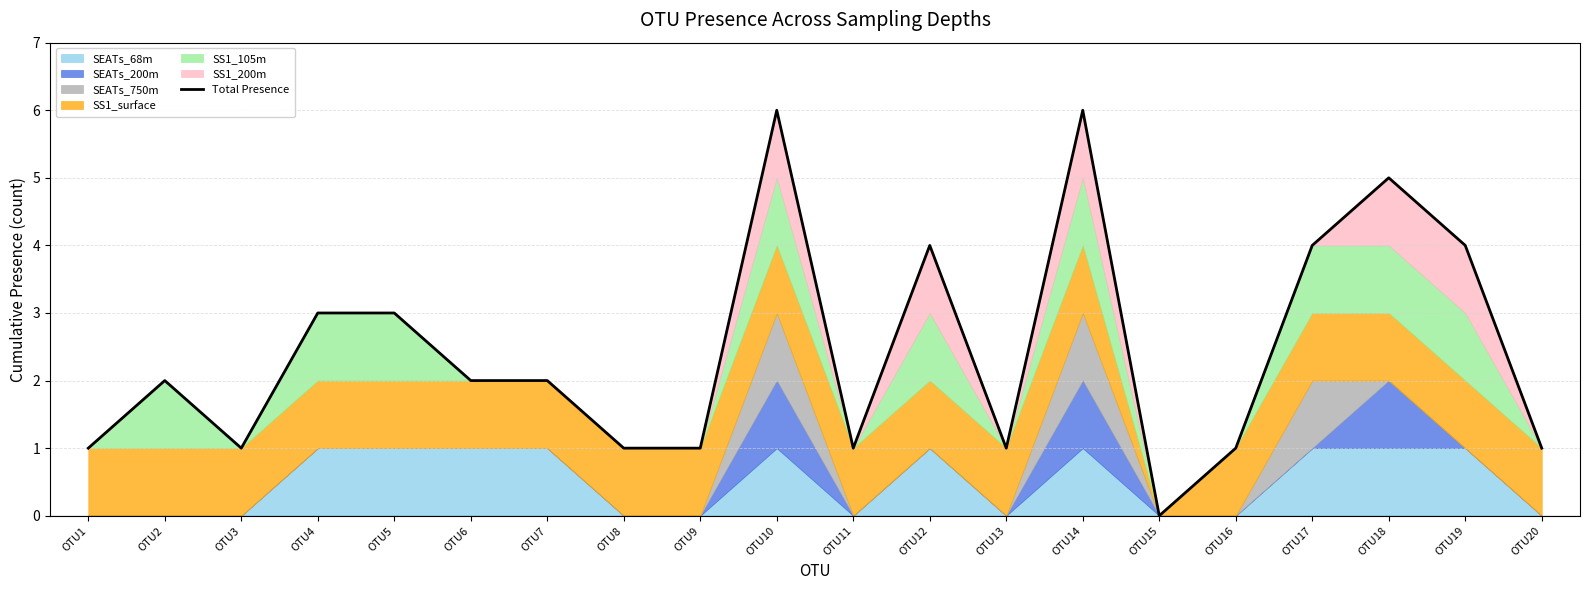

List the labels in order of value, largest first.

OTU10, OTU14, OTU18, OTU12, OTU17, OTU19, OTU4, OTU5, OTU2, OTU6, OTU7, OTU1, OTU3, OTU8, OTU9, OTU11, OTU13, OTU16, OTU20, OTU15